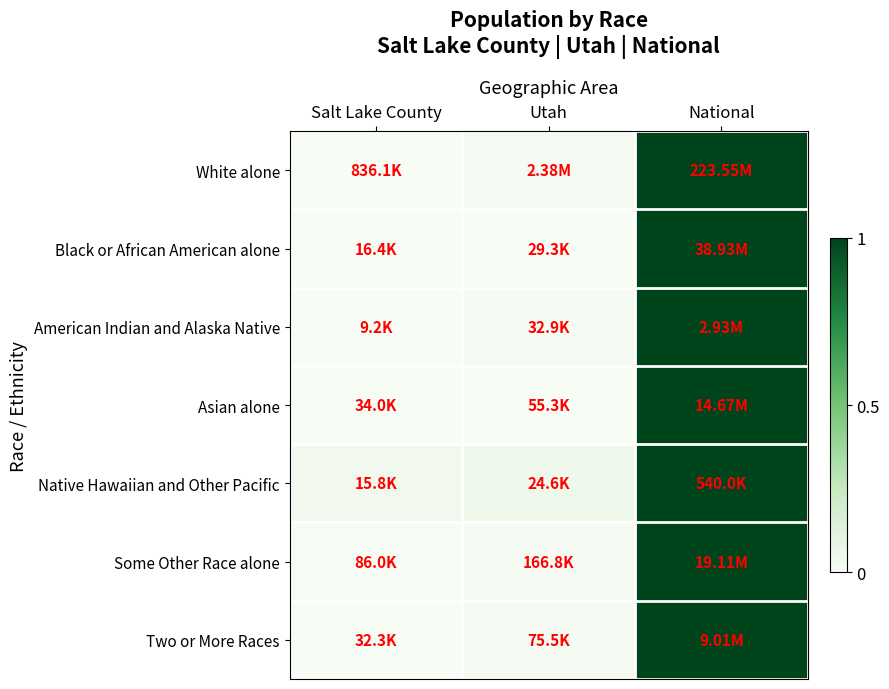

Between Utah and Salt Lake County, which is larger?

Utah